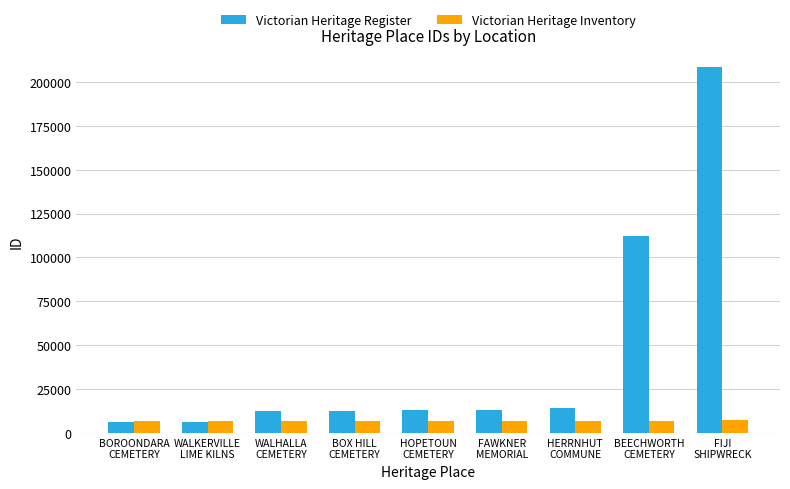

What position from the left is HERRNHUT
COMMUNE?

7